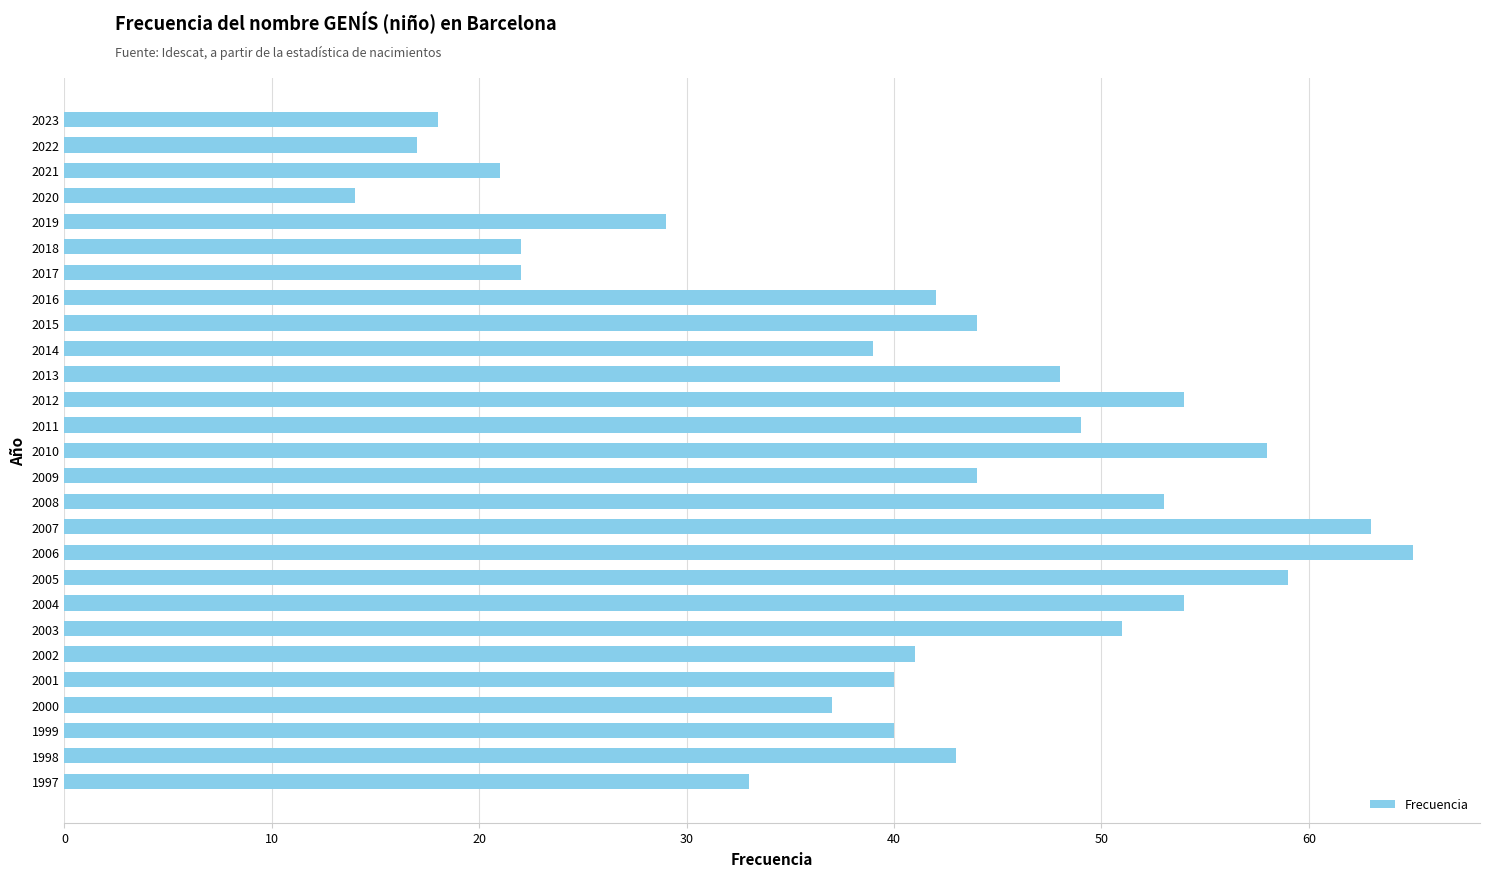

How many bars are there in total?

27